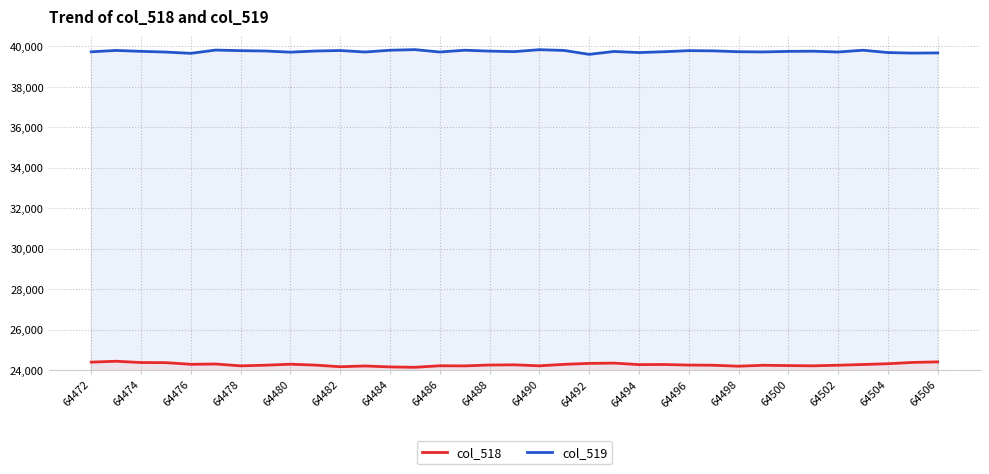

The col_519 series shows 9452 at 64490. True or false?

False